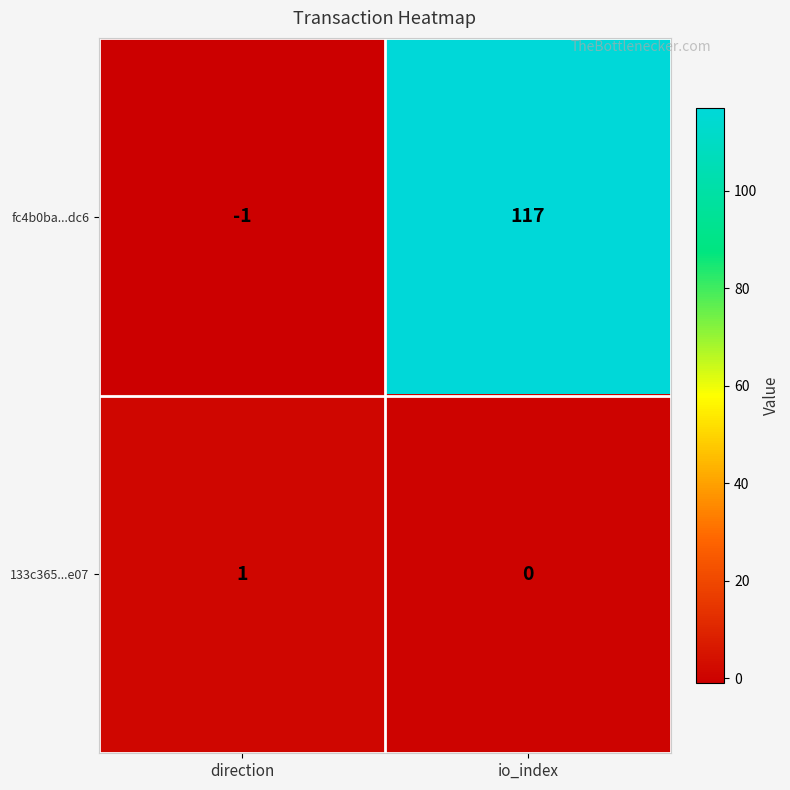

What value does the fc4b0ba...dc6 series have at io_index?

117